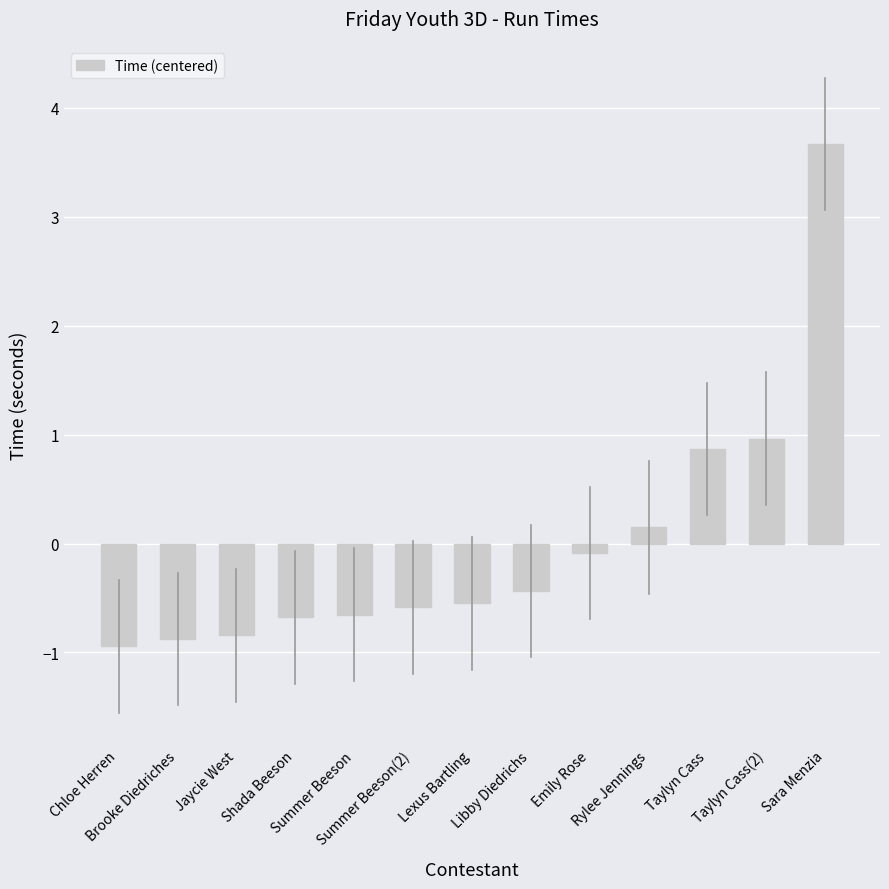

What is the minimum value shown in the chart?

-0.9